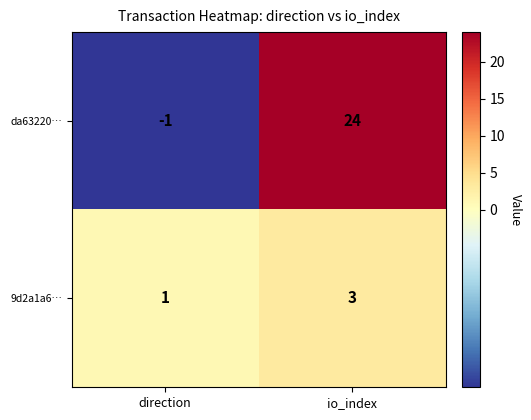

List the series in order of their overall mean, highest first.

da63220…, 9d2a1a6…